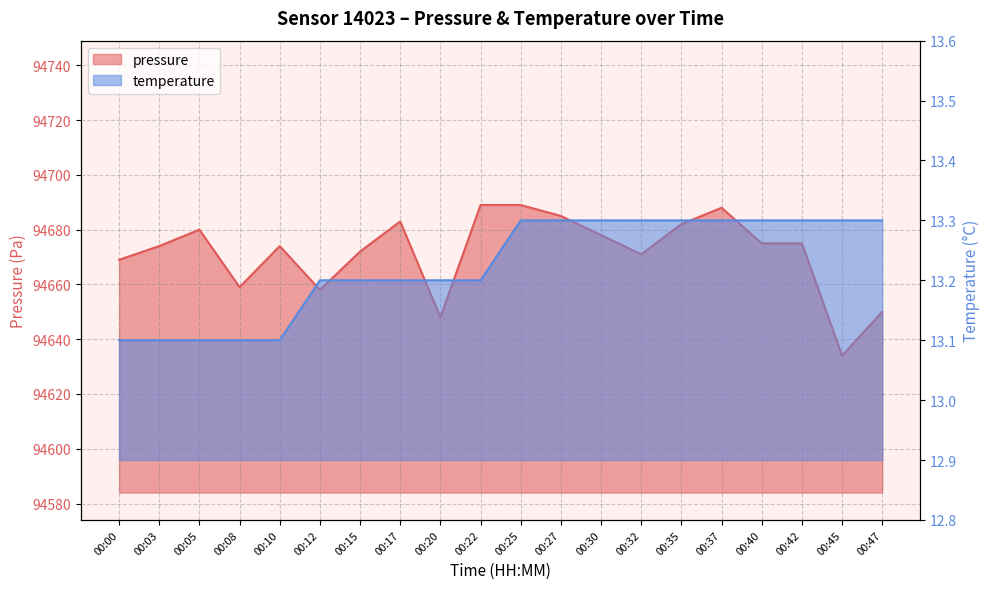

Where is pressure nearest to the value 94661?

00:08